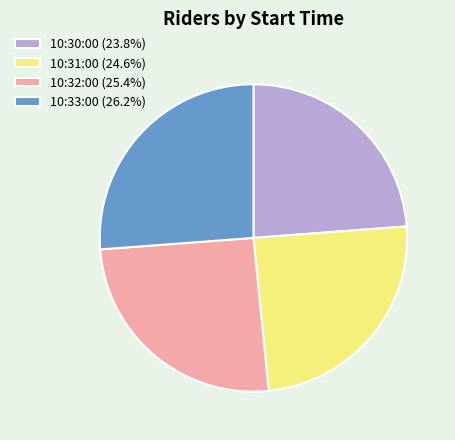

Which category has the biggest portion of the pie?

10:33:00